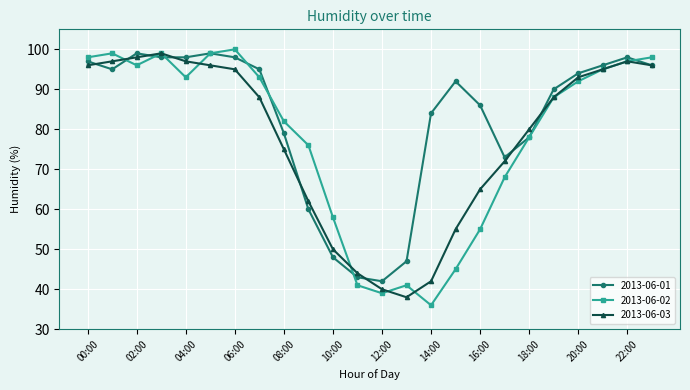

Does the chart have visible grid lines?

Yes